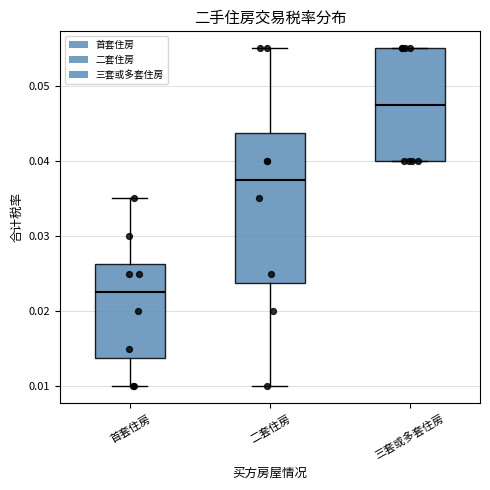

Reading left to right, read every box against the y-axis: the position of its median line, the range the box covers, and the ends of its whiskers. The values are not printed on the chart, so give them approximately, as read against the axis.

首套住房: median 0.023, box 0.014 to 0.026, whiskers 0.010 to 0.035
二套住房: median 0.038, box 0.024 to 0.044, whiskers 0.010 to 0.055
三套或多套住房: median 0.048, box 0.040 to 0.055, whiskers 0.040 to 0.055